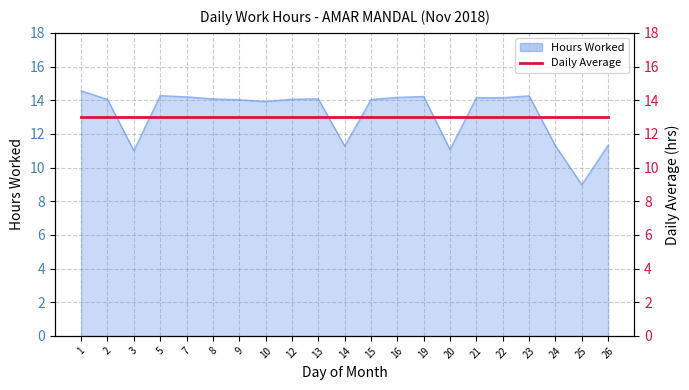

Reading left to right, extract all data points from this chart.

14.6	14.1	11.0	14.3	14.2	14.1	14.0	13.9	14.1	14.1	11.3	14.0	14.2	14.2	11.1	14.2	14.2	14.3	11.3	9.0	11.3